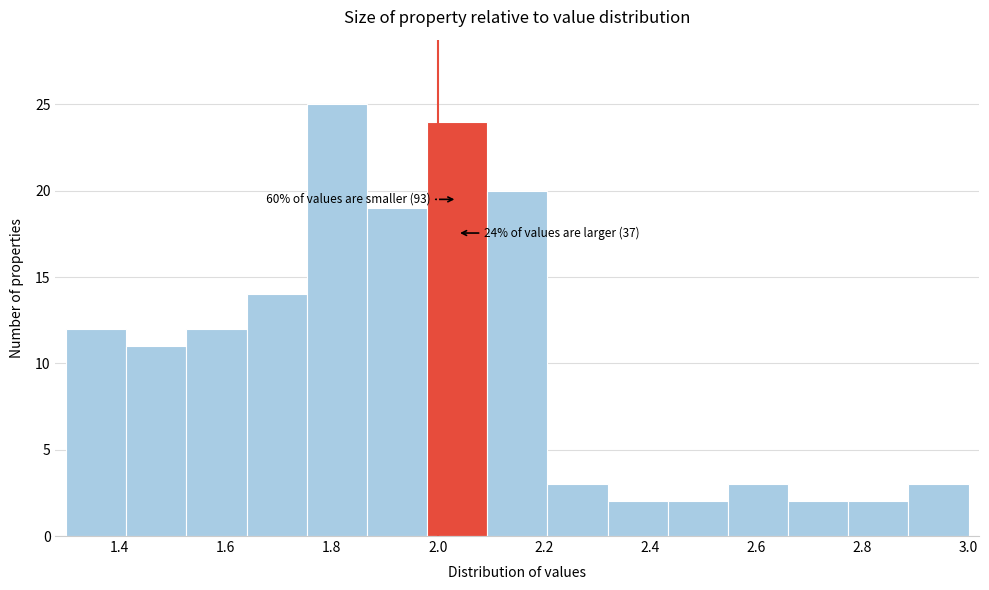

Which range on the x-axis has the tallest bar?

1.76 to 1.86